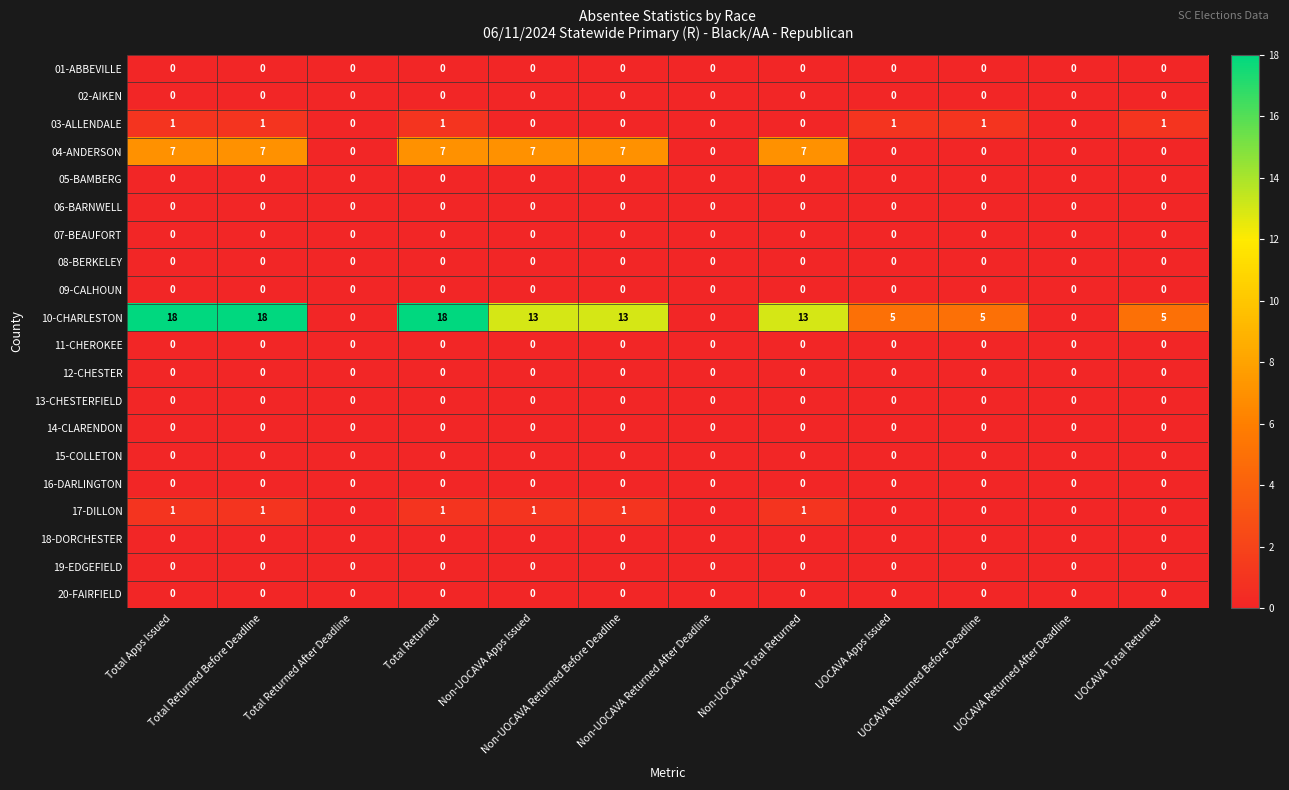

At how many categories does at least one series exceed 2?

9